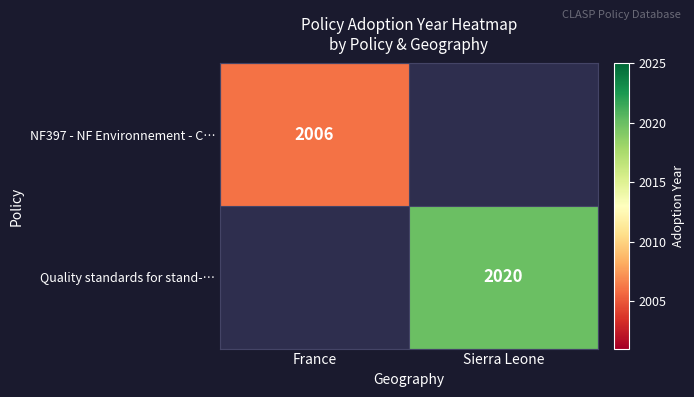

Is it true that NF397 - NF Environnement - C… equals 2874 at France?

False